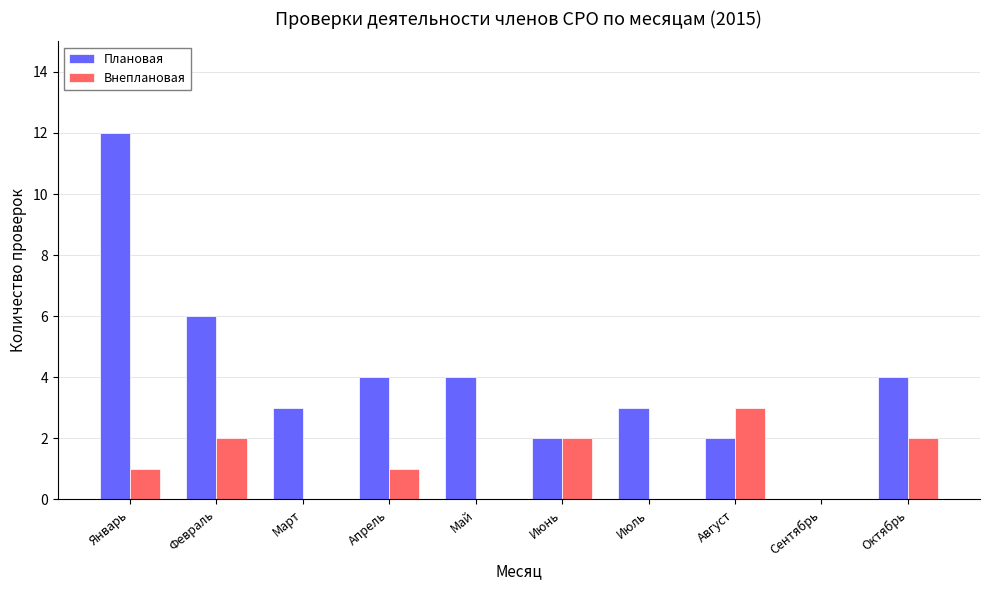

Is the value of Внеплановая at Февраль greater than the value of Плановая at Октябрь?

No